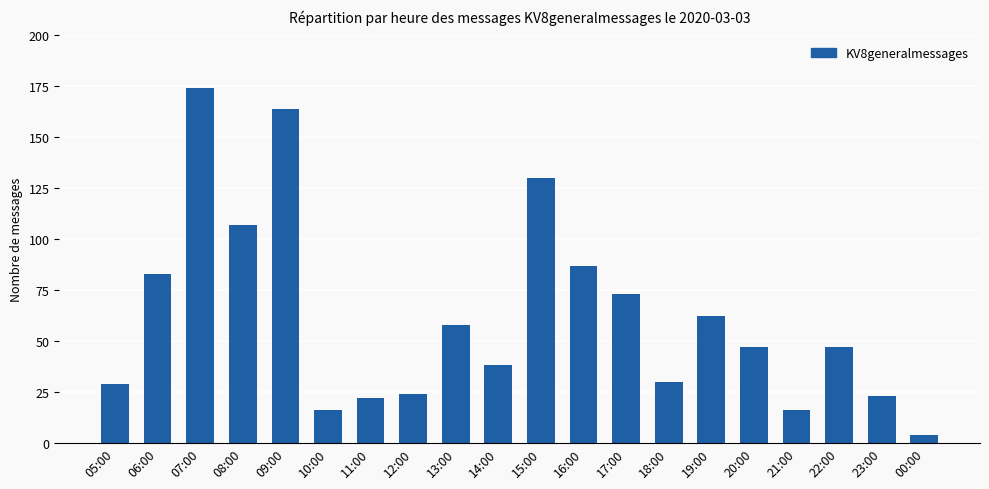

The chart shows a value of 129 at 16:00. True or false?

False